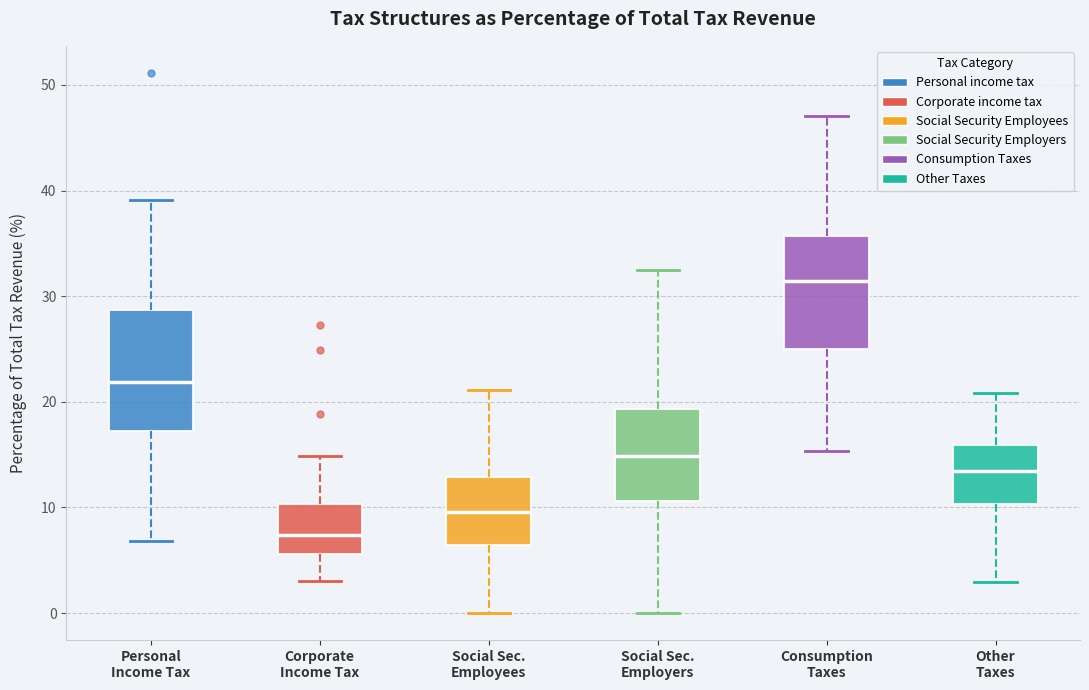

Where does the lower whisker of the box for Consumption Taxes end on the y-axis? The values are not printed on the chart, so give them approximately, as read against the axis.

15